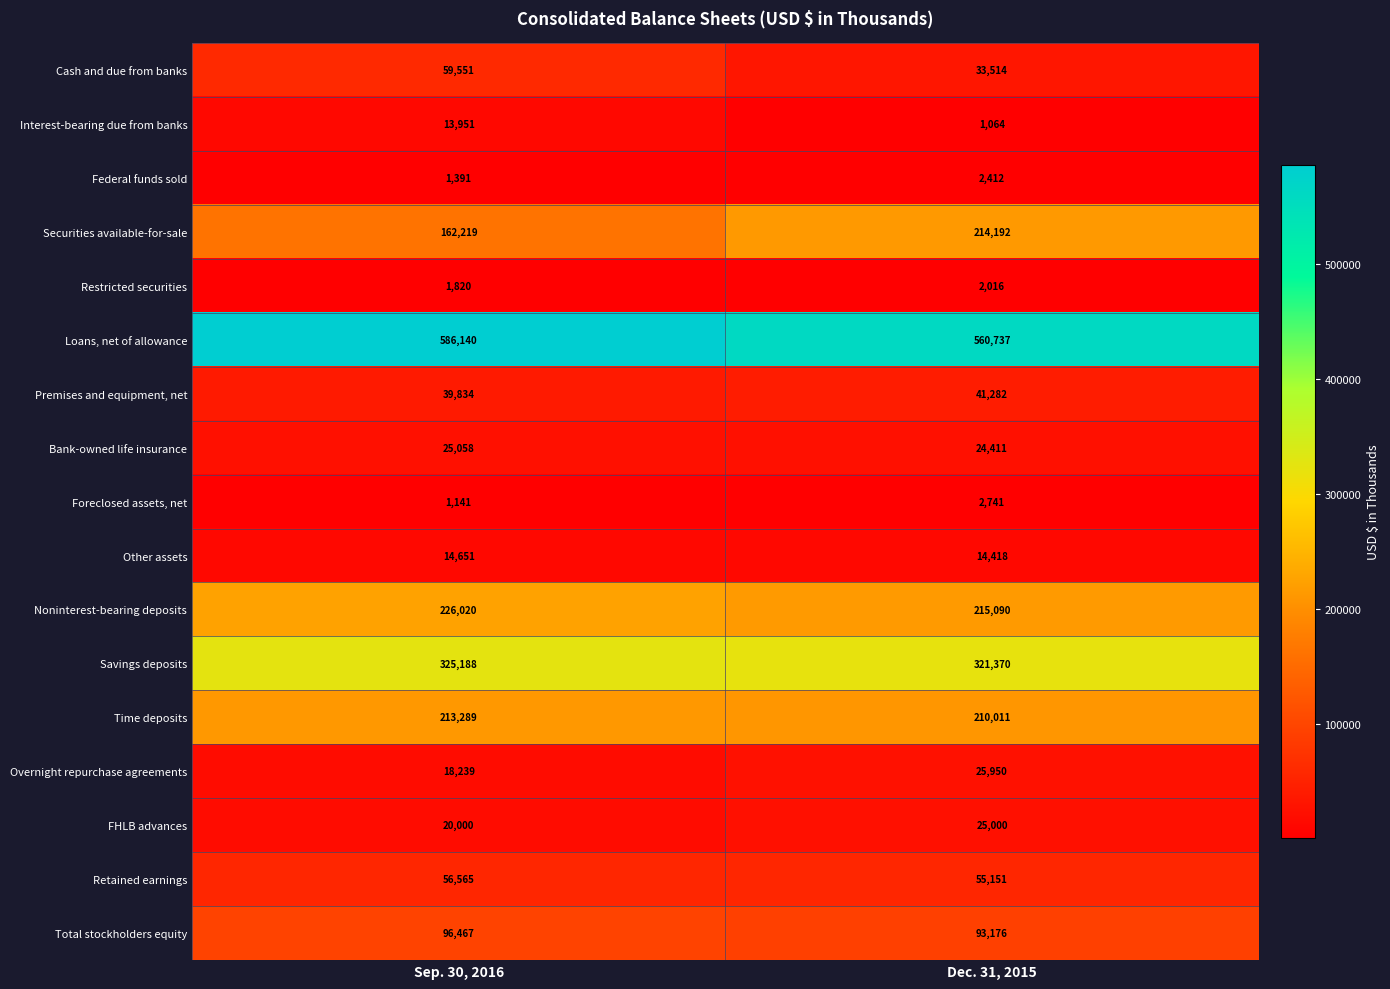

Which series changed the most between Sep. 30, 2016 and Dec. 31, 2015?

Securities available-for-sale